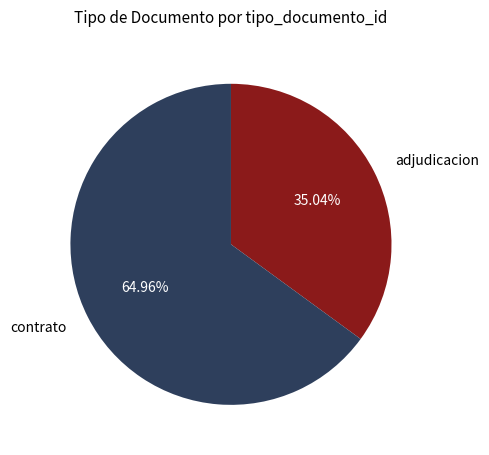

Is the sum of adjudicacion and contrato greater than half?

Yes